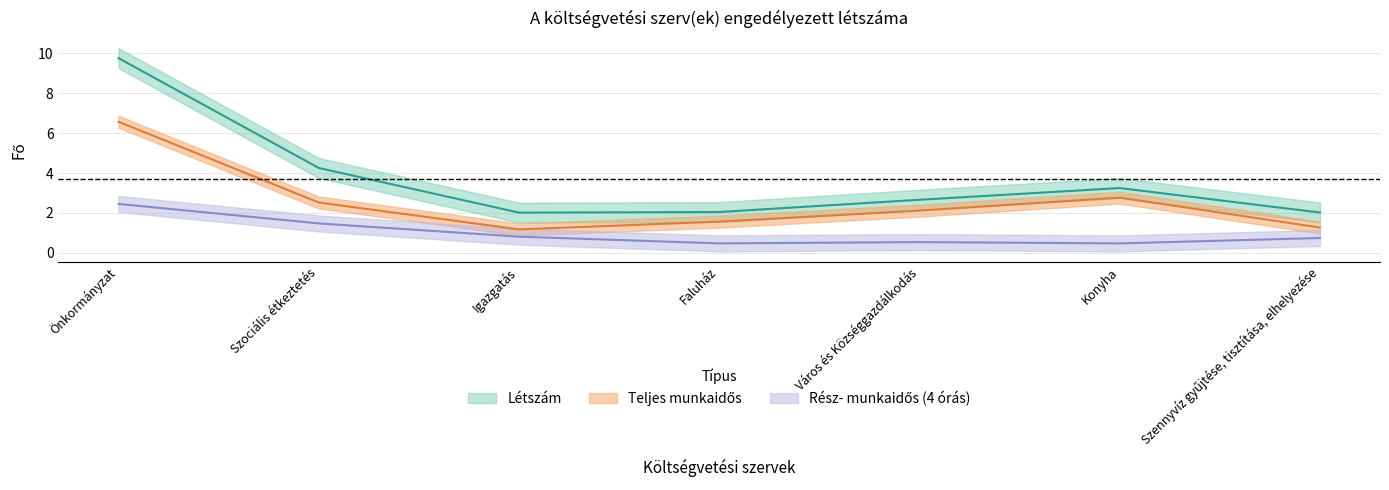

At which category does Létszám reach its first local peak?

Konyha